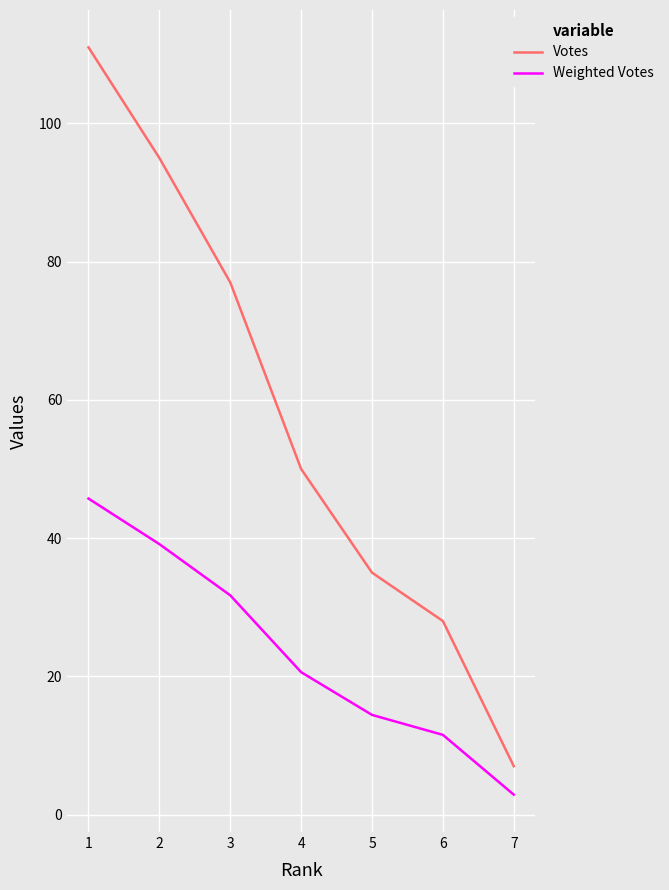

What is the total value across all series at 5?

49.4